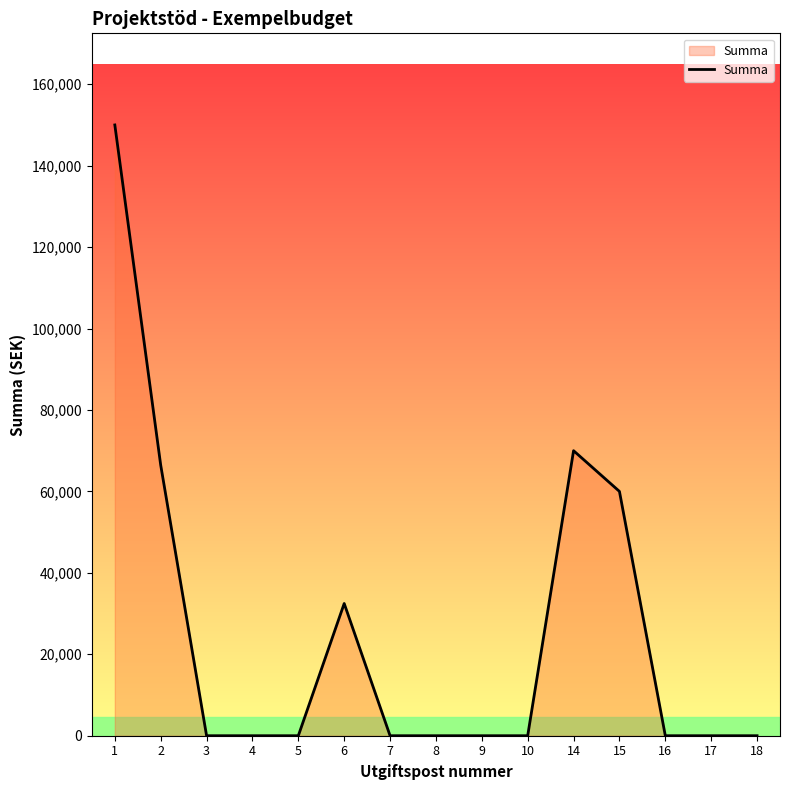

At which category does the chart reach its peak across all series?

1